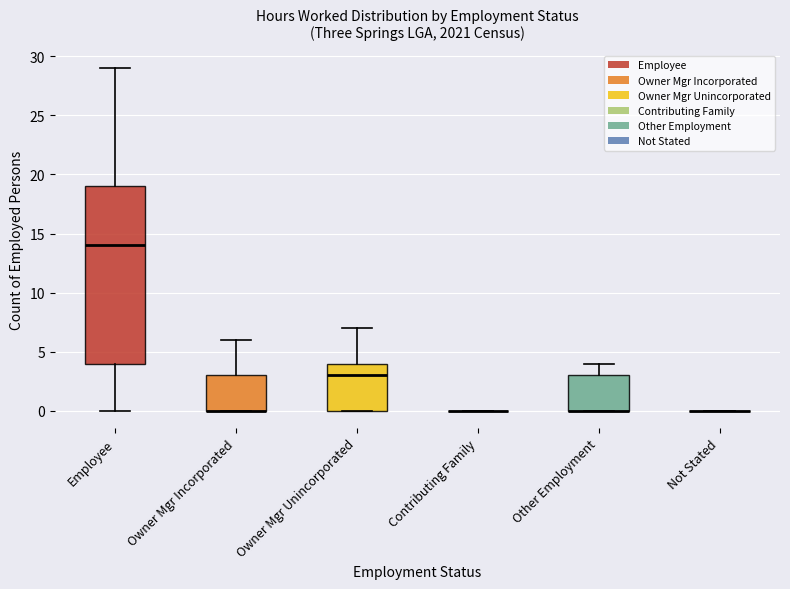

Which box is the tallest, from its lower edge to its upper edge?

Employee